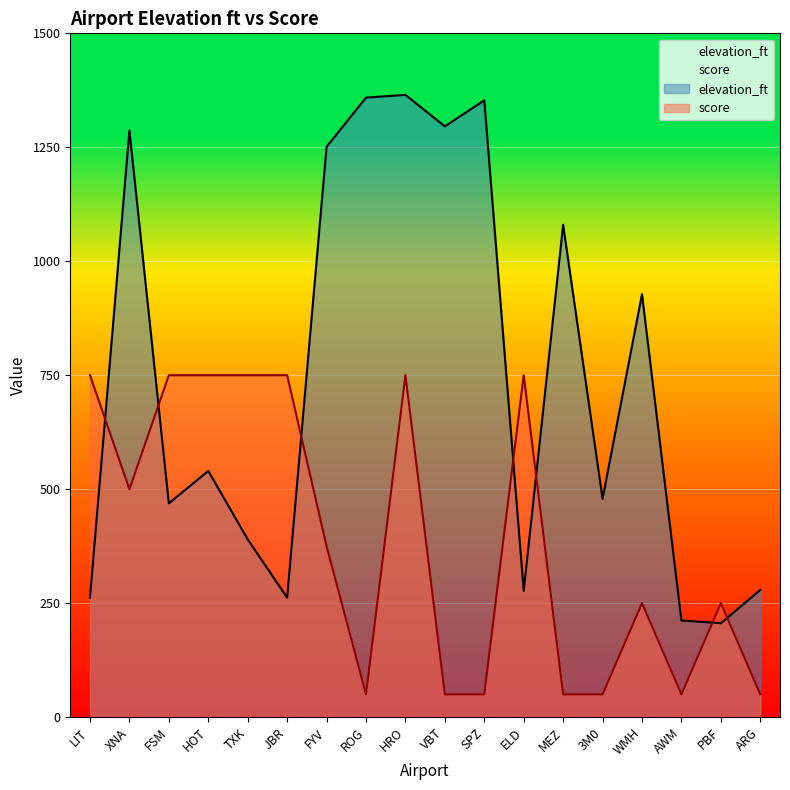

How many data points in elevation_ft are less than 540?

9